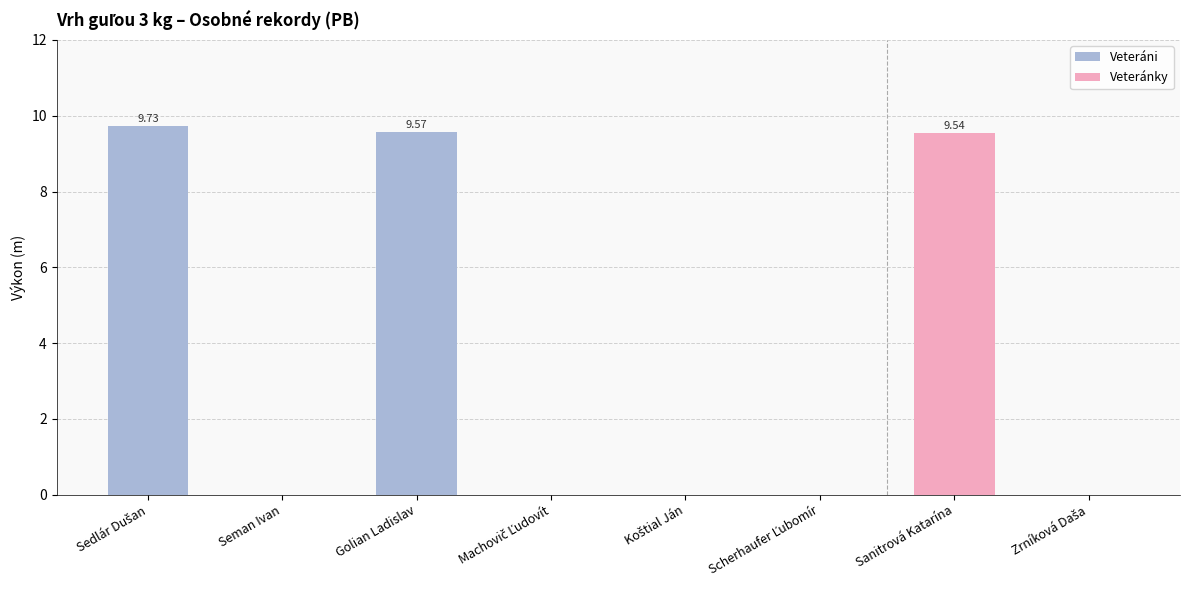

What is the label of the 4th bar from the left?

Machovič Ľudovít